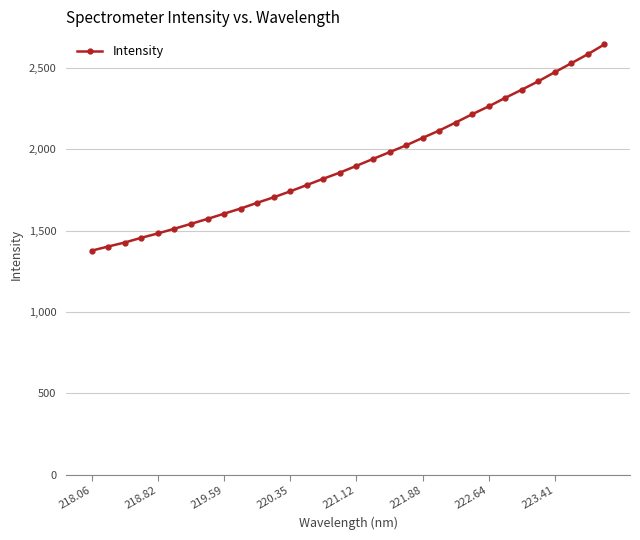

What is the minimum value shown in the chart?

1376.9